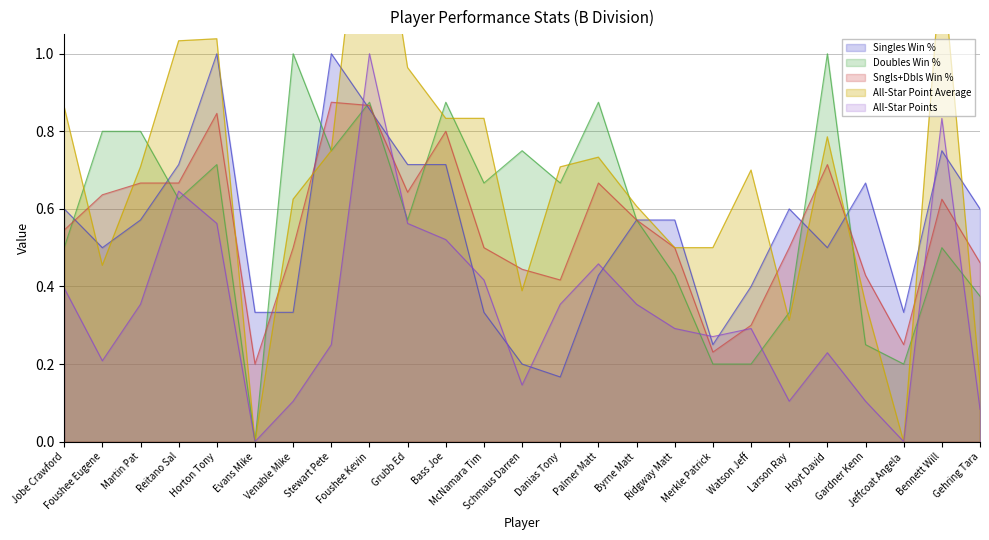

True or false: Singles Win % and Sngls+Dbls Win % intersect in this chart.

True